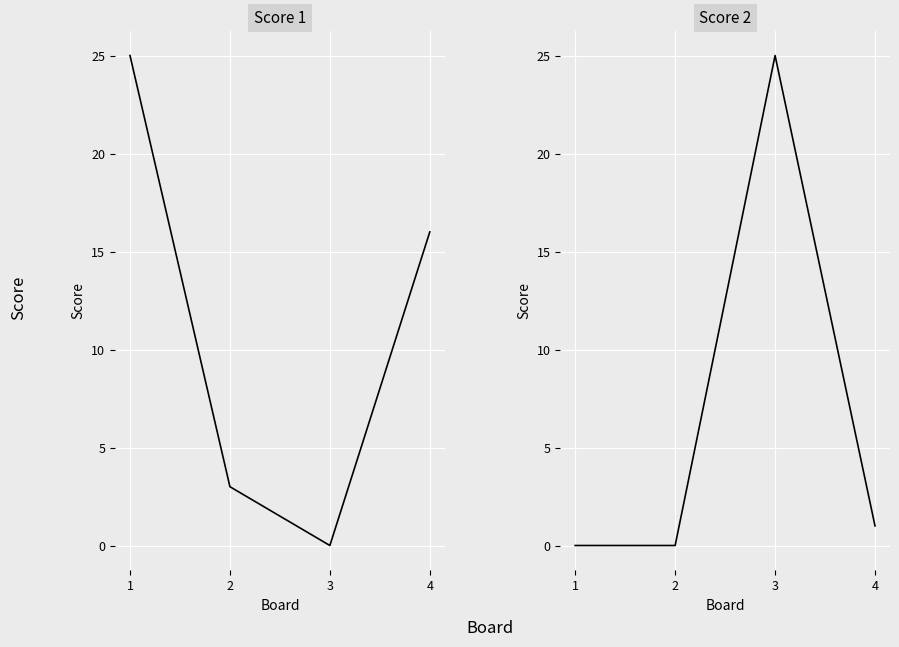

Rank the series by their maximum value, from lowest to highest.

Score 1, Score 2